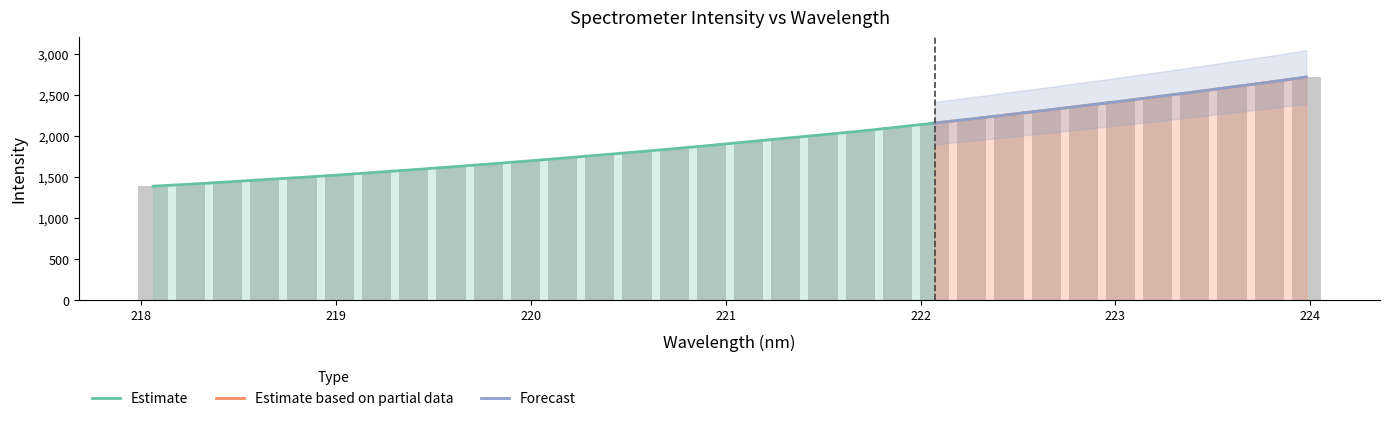

What is the maximum value shown in the chart?

2716.1